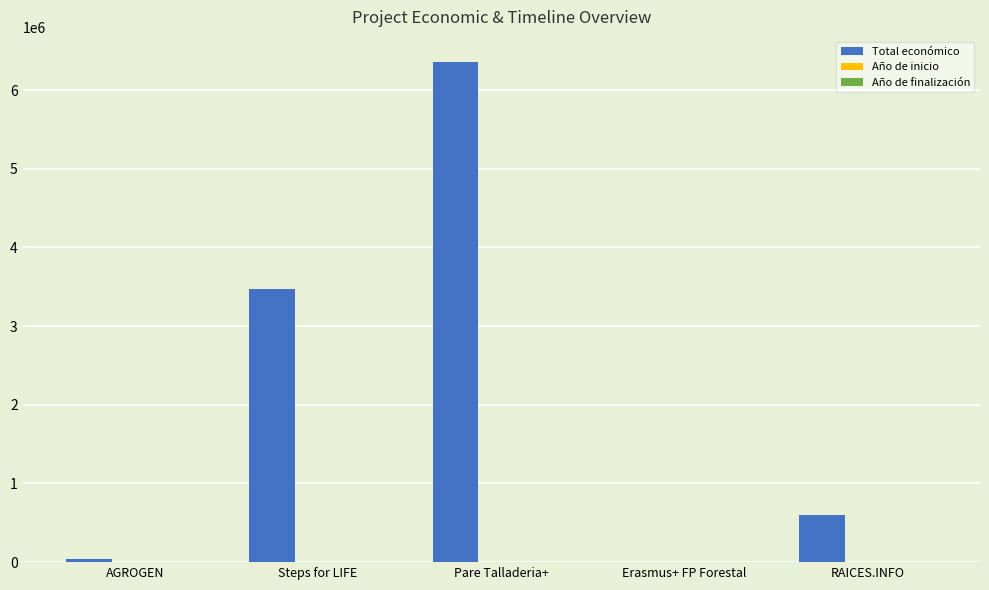

At which category is the sum across all series the highest?

Pare Talladeria+